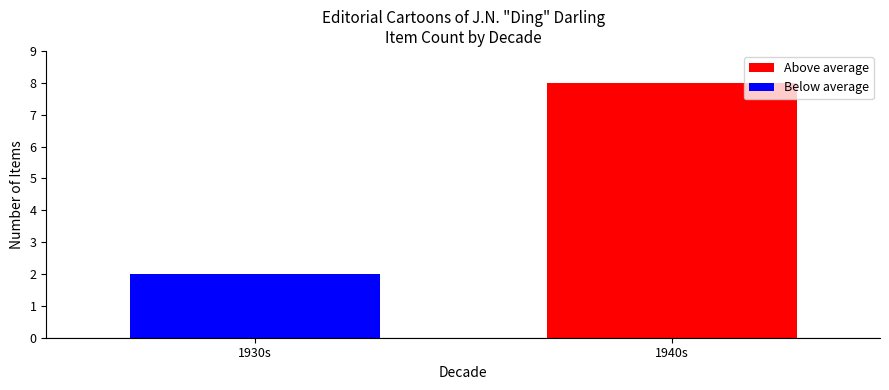

List the labels in order of value, smallest first.

1930s, 1940s